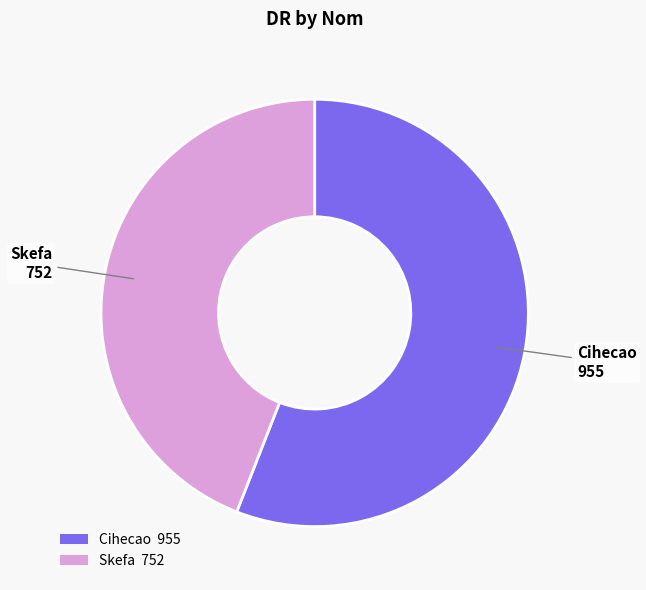

Do Cihecao 955 and Skefa 752 together represent more than half of the pie?

Yes